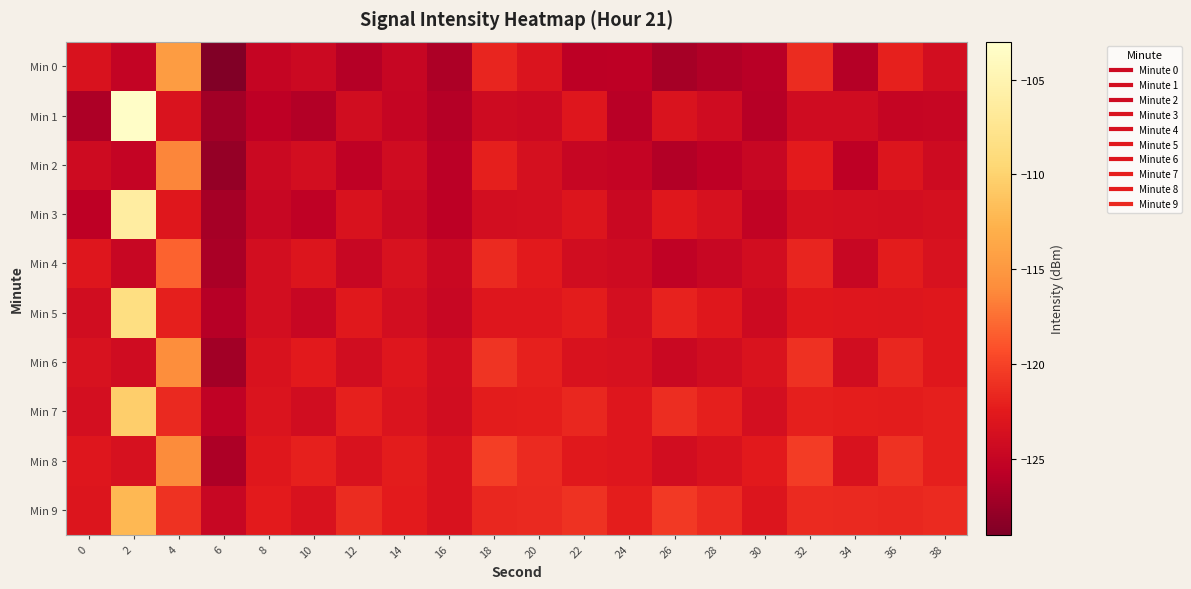

Reading left to right, list all the values displayed in this chart.

Min 0: 0=-123.4	2=-125.2	4=-114.7	6=-128.9	8=-125.0	10=-124.5	12=-126.1	14=-124.9	16=-126.5	18=-121.7	20=-123.2	22=-125.7	24=-125.6	26=-127.0	28=-126.3	30=-125.9	32=-121.3	34=-126.1	36=-122.1	38=-123.8
Min 1: 0=-126.5	2=-103.4	4=-123.3	6=-127.1	8=-125.5	10=-126.2	12=-124.1	14=-125.0	16=-126.1	18=-124.3	20=-124.5	22=-122.9	24=-125.9	26=-123.3	28=-124.2	30=-126.0	32=-124.2	34=-124.2	36=-125.0	38=-124.9
Min 2: 0=-124.3	2=-125.1	4=-116.4	6=-127.8	8=-124.6	10=-123.9	12=-125.5	14=-124.2	16=-125.8	18=-122.1	20=-123.7	22=-124.9	24=-125.1	26=-126.2	28=-125.6	30=-124.8	32=-122.4	34=-125.6	36=-123.1	38=-124.3
Min 3: 0=-125.6	2=-106.2	4=-122.8	6=-126.9	8=-124.8	10=-125.5	12=-123.4	14=-124.6	16=-125.7	18=-123.9	20=-123.8	22=-123.1	24=-124.7	26=-122.8	28=-123.6	30=-125.3	32=-123.7	34=-123.8	36=-123.9	38=-123.7
Min 4: 0=-122.9	2=-124.8	4=-118.2	6=-126.7	8=-123.9	10=-123.1	12=-124.8	14=-123.5	16=-124.7	18=-121.4	20=-122.6	22=-124.1	24=-124.3	26=-125.4	28=-124.8	30=-124.0	32=-121.7	34=-124.8	36=-122.3	38=-123.5
Min 5: 0=-124.1	2=-108.5	4=-122.1	6=-126.0	8=-123.9	10=-124.8	12=-122.7	14=-123.9	16=-124.8	18=-122.9	20=-122.9	22=-122.3	24=-123.8	26=-121.9	28=-122.8	30=-124.4	32=-122.8	34=-122.9	36=-123.0	38=-122.8
Min 6: 0=-123.5	2=-124.2	4=-115.8	6=-127.1	8=-123.4	10=-122.6	12=-124.1	14=-122.9	16=-124.0	18=-120.8	20=-122.0	22=-123.4	24=-123.6	26=-124.7	28=-124.1	30=-123.3	32=-121.0	34=-124.1	36=-121.6	38=-122.8
Min 7: 0=-123.8	2=-110.4	4=-121.5	6=-125.4	8=-123.2	10=-124.1	12=-122.0	14=-123.2	16=-124.1	18=-122.3	20=-122.2	22=-121.6	24=-122.9	26=-121.2	28=-122.1	30=-123.8	32=-122.1	34=-122.2	36=-122.3	38=-122.1
Min 8: 0=-122.9	2=-123.6	4=-116.1	6=-126.5	8=-122.8	10=-122.0	12=-123.4	14=-122.3	16=-123.4	18=-120.2	20=-121.4	22=-122.7	24=-122.9	26=-124.0	28=-123.4	30=-122.6	32=-120.3	34=-123.4	36=-120.9	38=-122.1
Min 9: 0=-123.1	2=-112.2	4=-120.9	6=-124.8	8=-122.5	10=-123.4	12=-121.3	14=-122.5	16=-123.4	18=-121.6	20=-121.5	22=-120.9	24=-122.2	26=-120.5	28=-121.4	30=-123.1	32=-121.4	34=-121.5	36=-121.6	38=-121.4